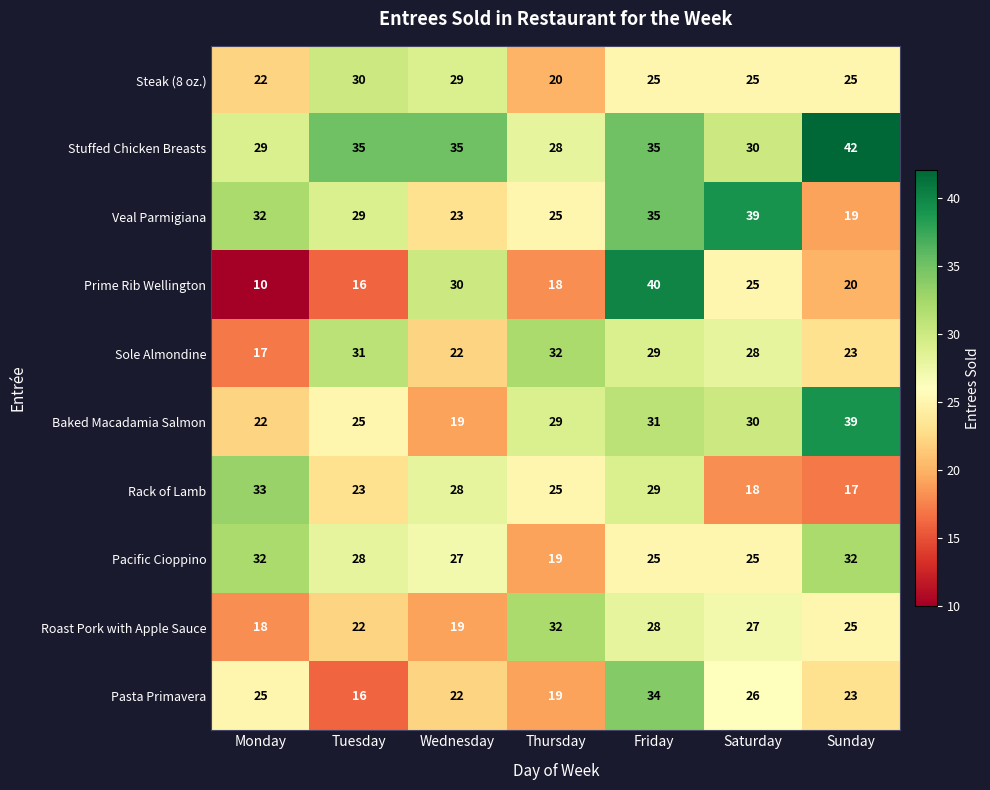

What is the spread (max minus min) of values at Sunday?

25